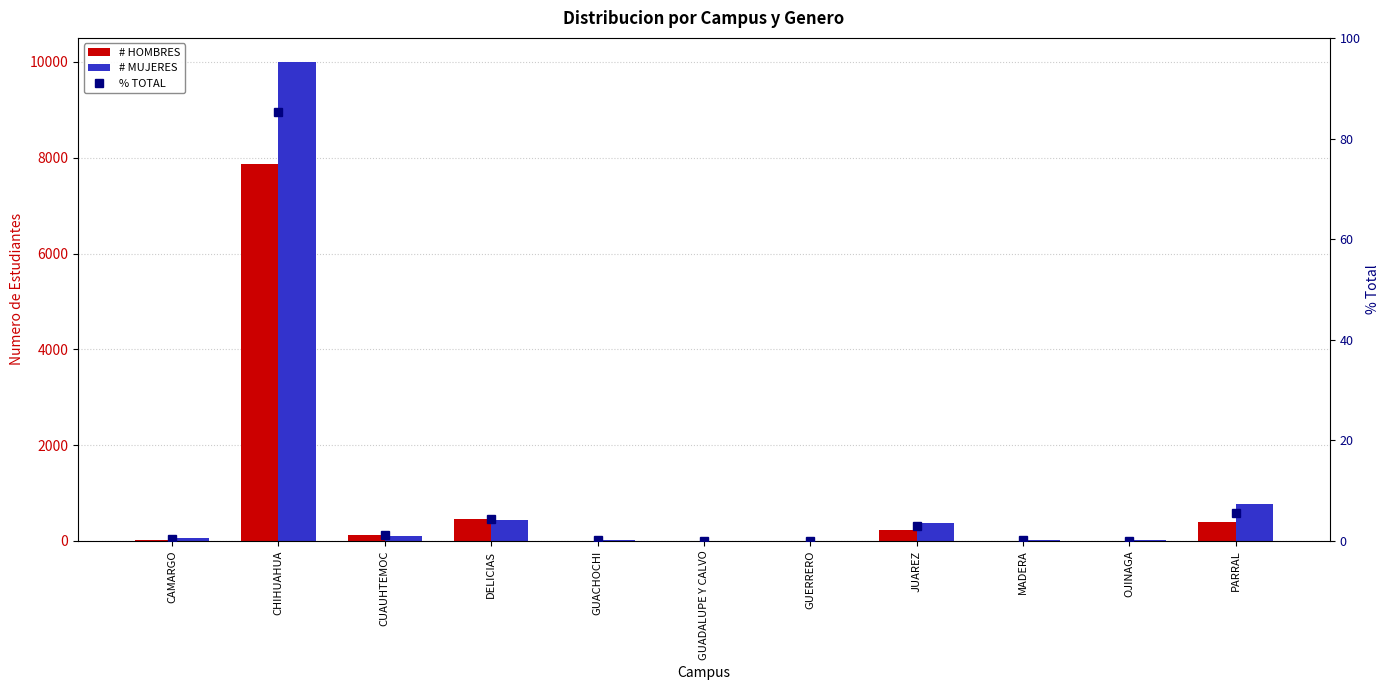

List the labels in order of # HOMBRES value, smallest first.

GUADALUPE Y CALVO, GUACHOCHI, OJINAGA, GUERRERO, MADERA, CAMARGO, CUAUHTEMOC, JUAREZ, PARRAL, DELICIAS, CHIHUAHUA